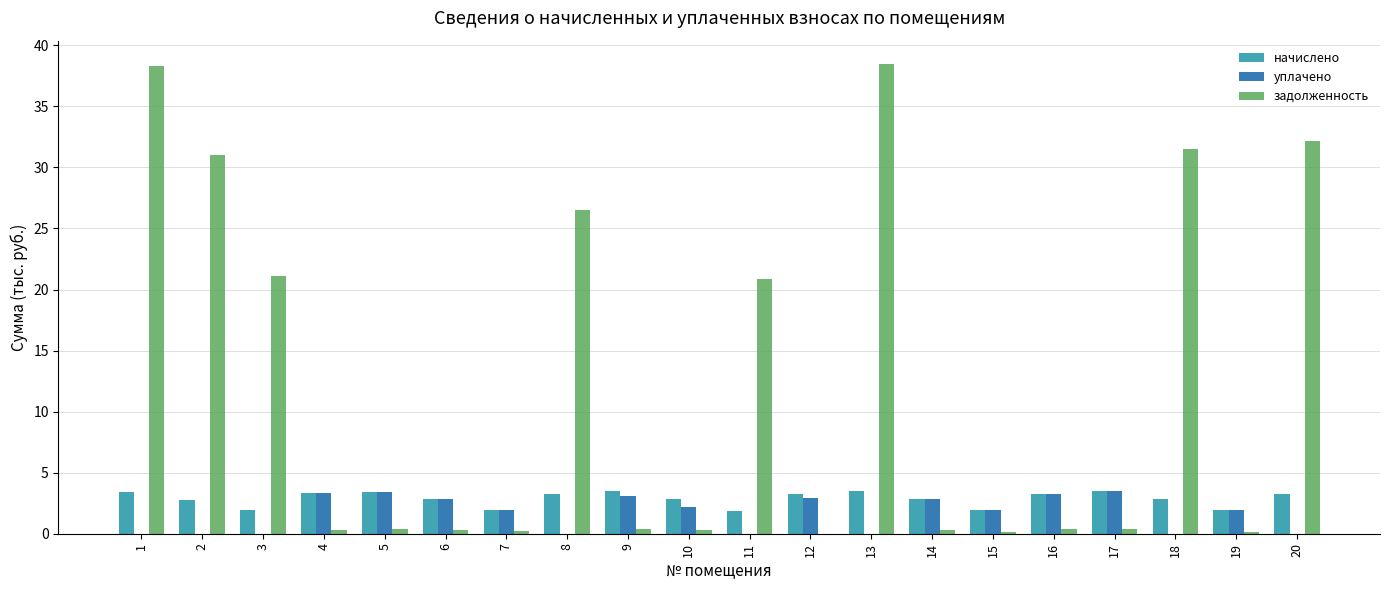

What is the spread (max minus min) of values at 8?

26.5